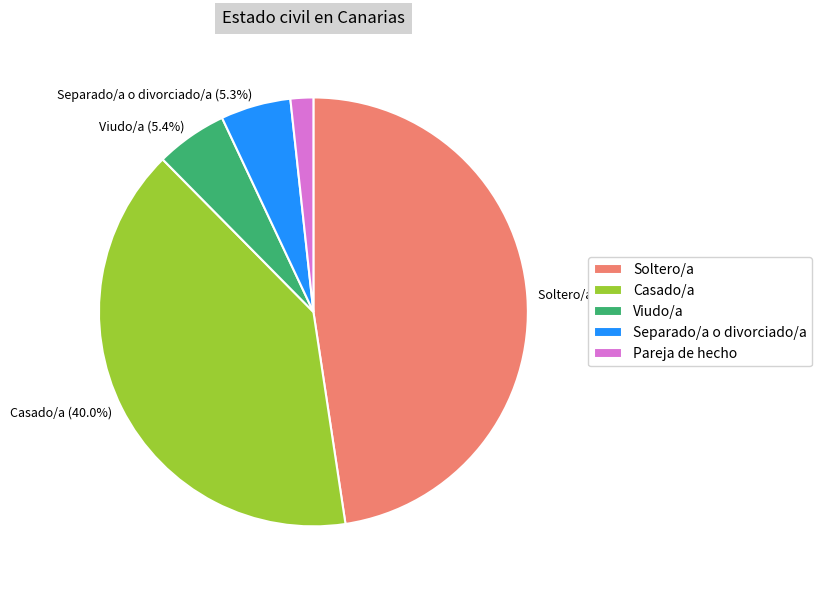

Is there a majority slice in this chart?

No